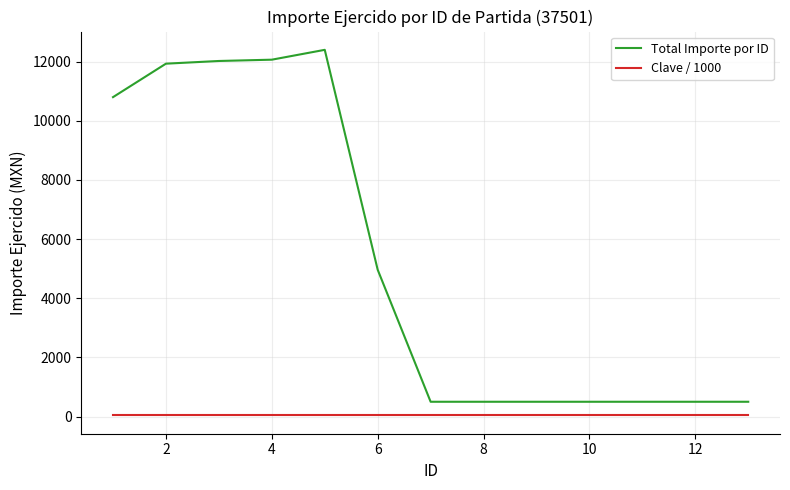

List the series in order of their peak value, lowest first.

Clave / 1000, Total Importe por ID